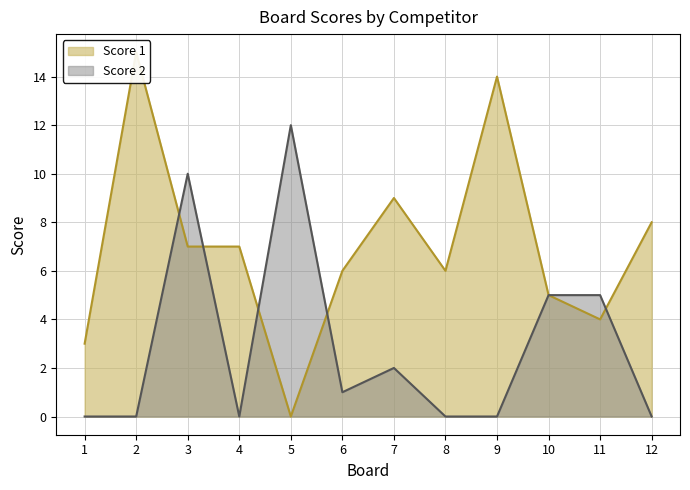

At which category does the chart reach its minimum across all series?

5